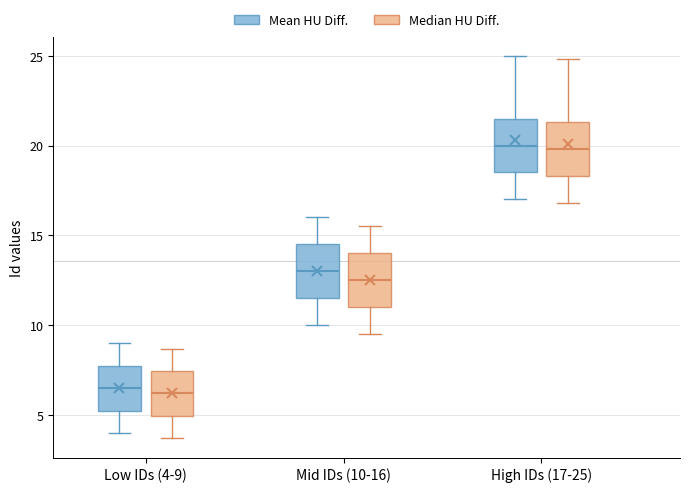

Reading left to right, transcribe this box plot: for each box, give where its median line is, the range the box spans, and where its two whiskers end, as read against the y-axis. The values are not printed on the chart, so give them approximately, as read against the axis.

Low IDs (4-9) (Mean HU Diff.): median 6.5, box 5.5 to 8.0, whiskers 4.0 to 9.0
Low IDs (4-9) (Median HU Diff.): median 6.0, box 5.0 to 7.5, whiskers 3.5 to 8.5
Mid IDs (10-16) (Mean HU Diff.): median 13.0, box 11.5 to 14.5, whiskers 10.0 to 16.0
Mid IDs (10-16) (Median HU Diff.): median 12.5, box 11.0 to 14.0, whiskers 9.5 to 15.5
High IDs (17-25) (Mean HU Diff.): median 20.0, box 18.5 to 21.5, whiskers 17.0 to 25.0
High IDs (17-25) (Median HU Diff.): median 20.0, box 18.5 to 21.5, whiskers 17.0 to 25.0